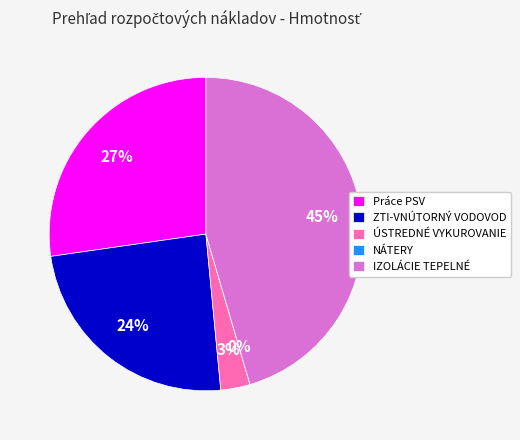

Is there any slice that represents more than half of the pie?

No